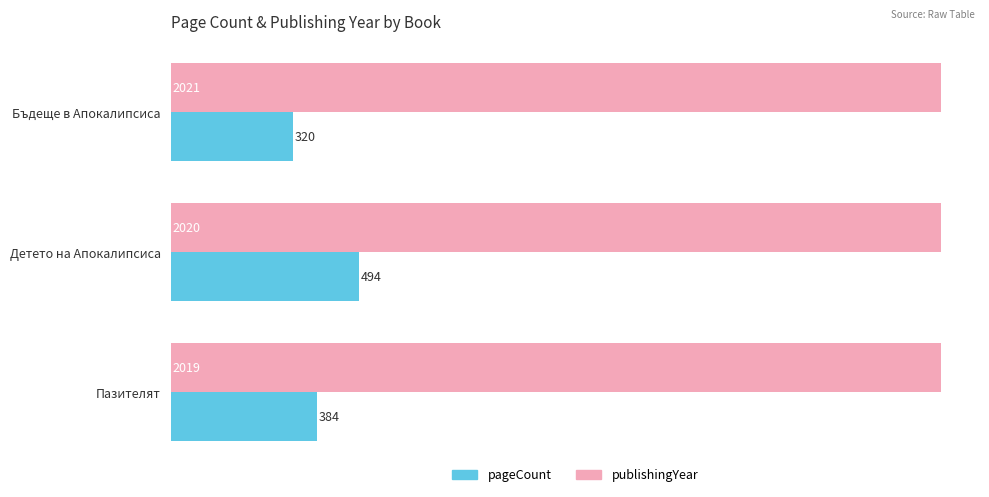

Where is publishingYear nearest to the value 2020?

Детето на Апокалипсиса